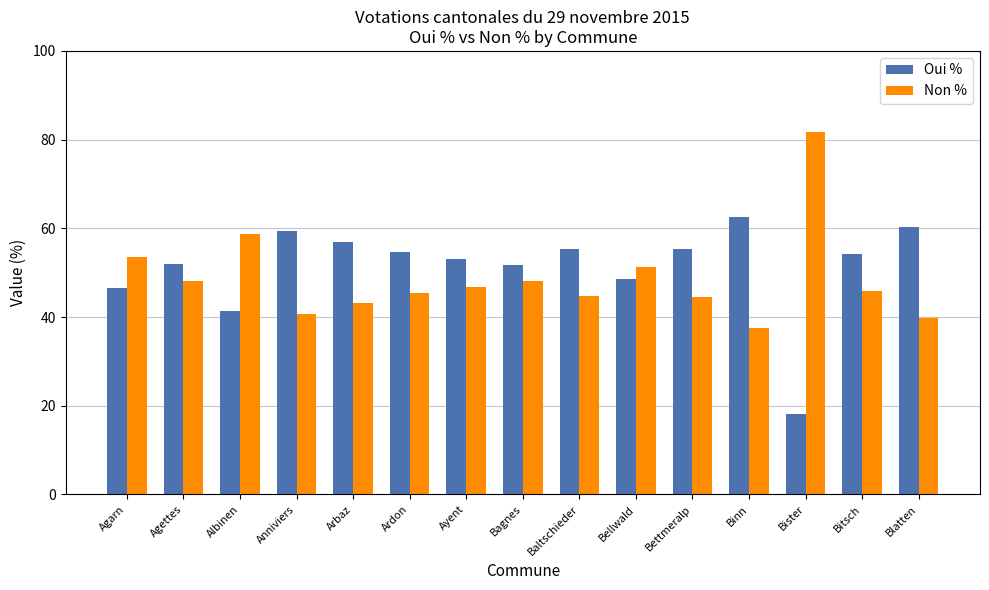

The Oui % series shows 27.0 at Ayent. True or false?

False